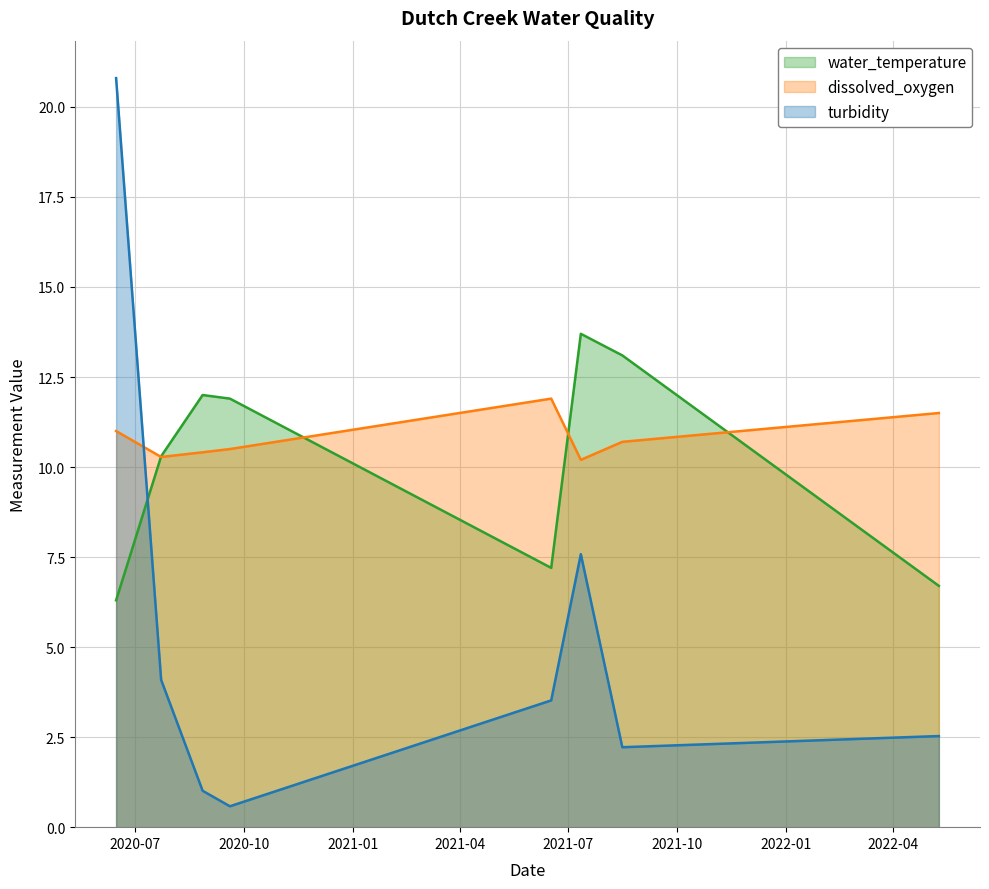

The turbidity series shows 0.9 at 2020-09-19. True or false?

False